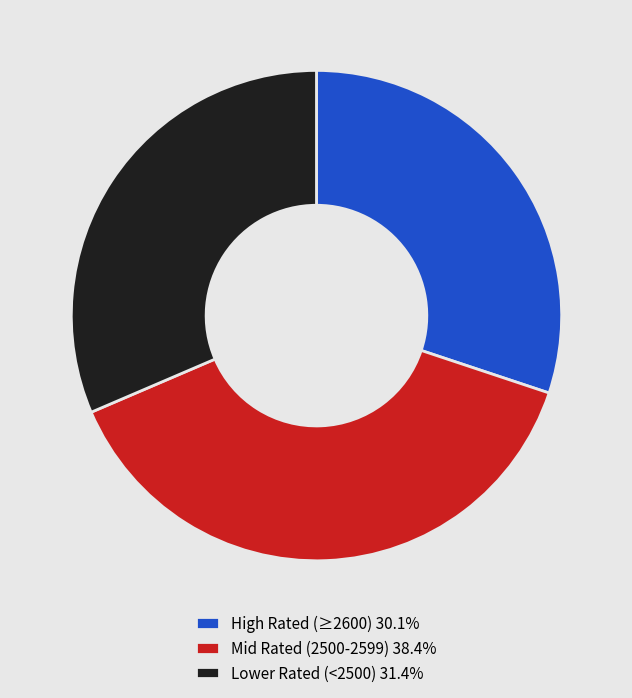

Approximately how many times larger is the value at Lower Rated (<2500) 31.4% compared to Mid Rated (2500-2599) 38.4%?

0.8